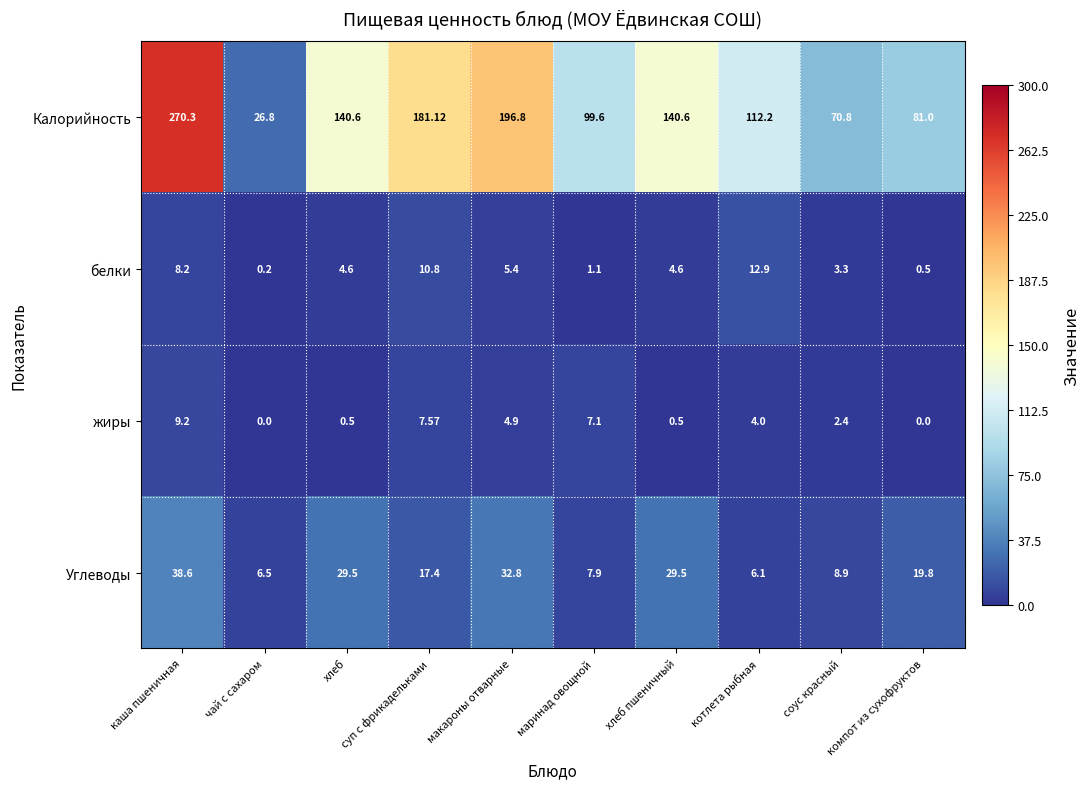

Between чай с сахаром and суп с фрикадельками, which series saw the biggest shift?

Калорийность